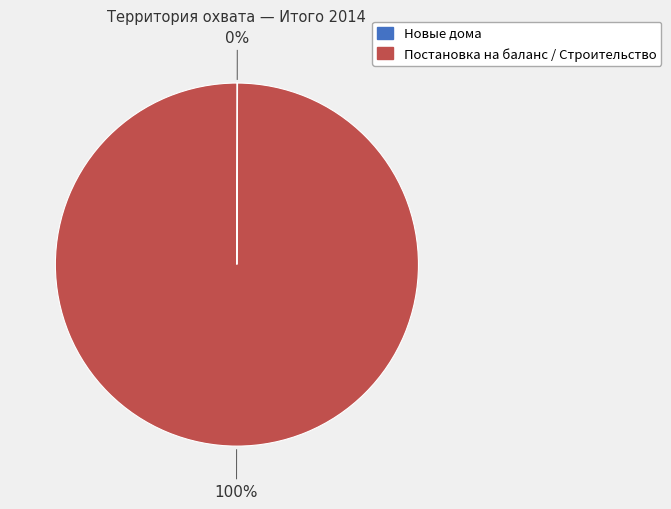

To the nearest percent, what is the average slice percentage?

50%